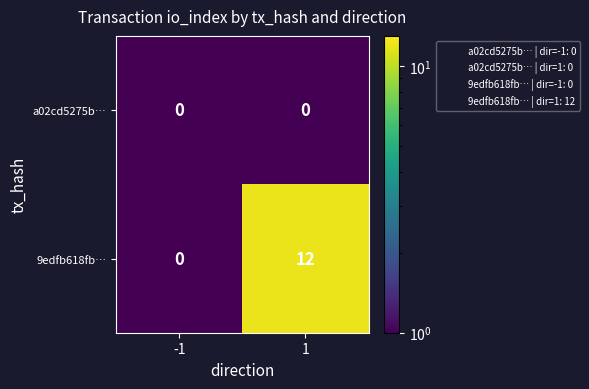

What is the maximum value shown in the chart?

12